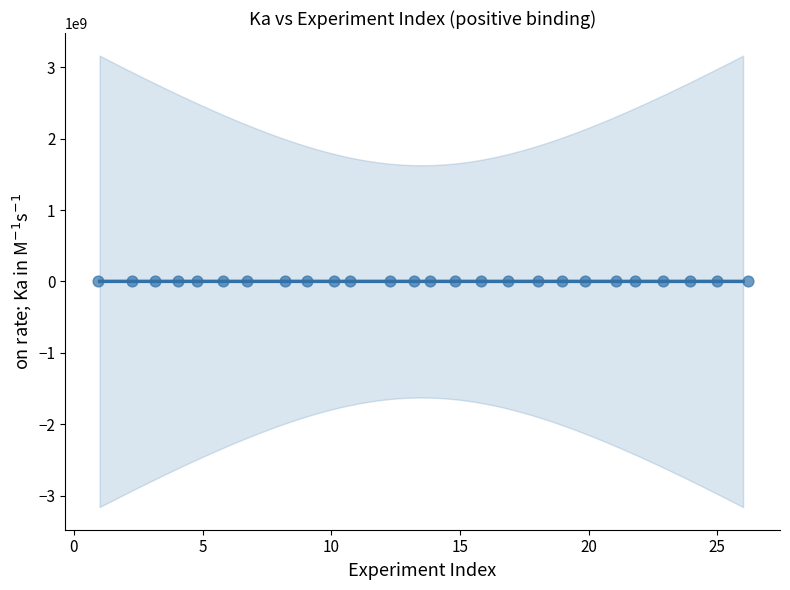

What is the range of Y values (max minus min)?

1248809.9